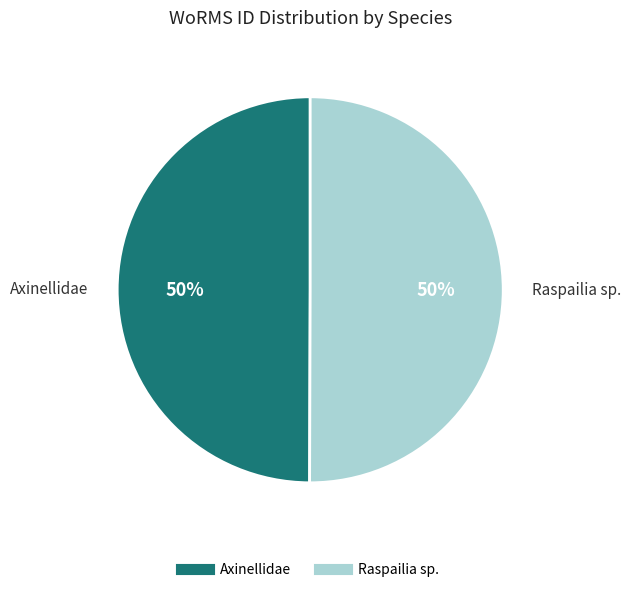

Is it true that Raspailia sp. is 50% of the pie?

True